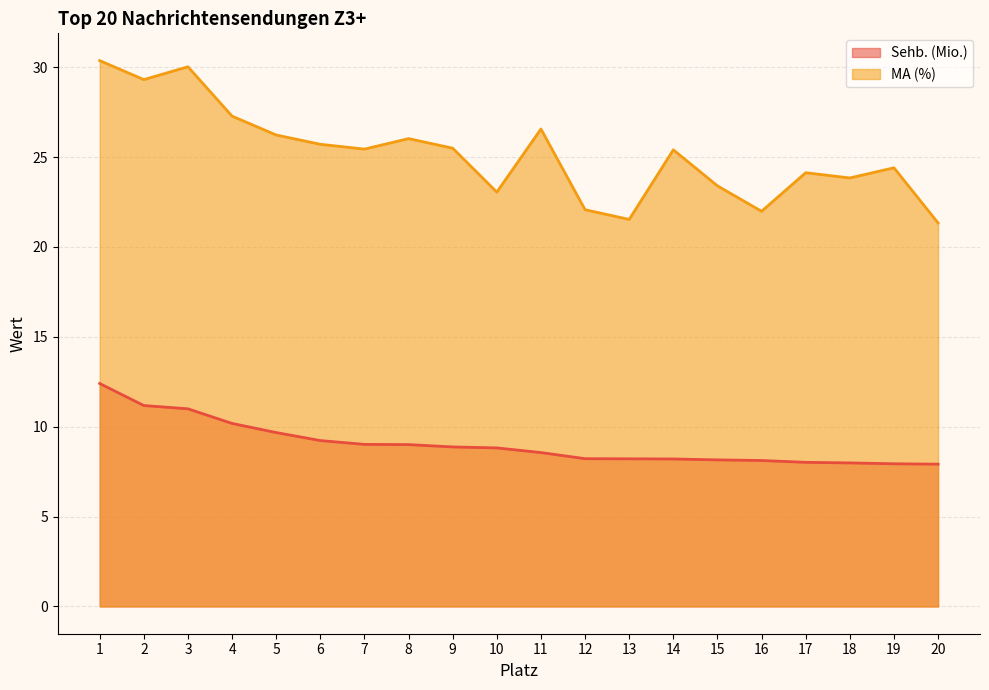

At which category is the sum across all series the highest?

1